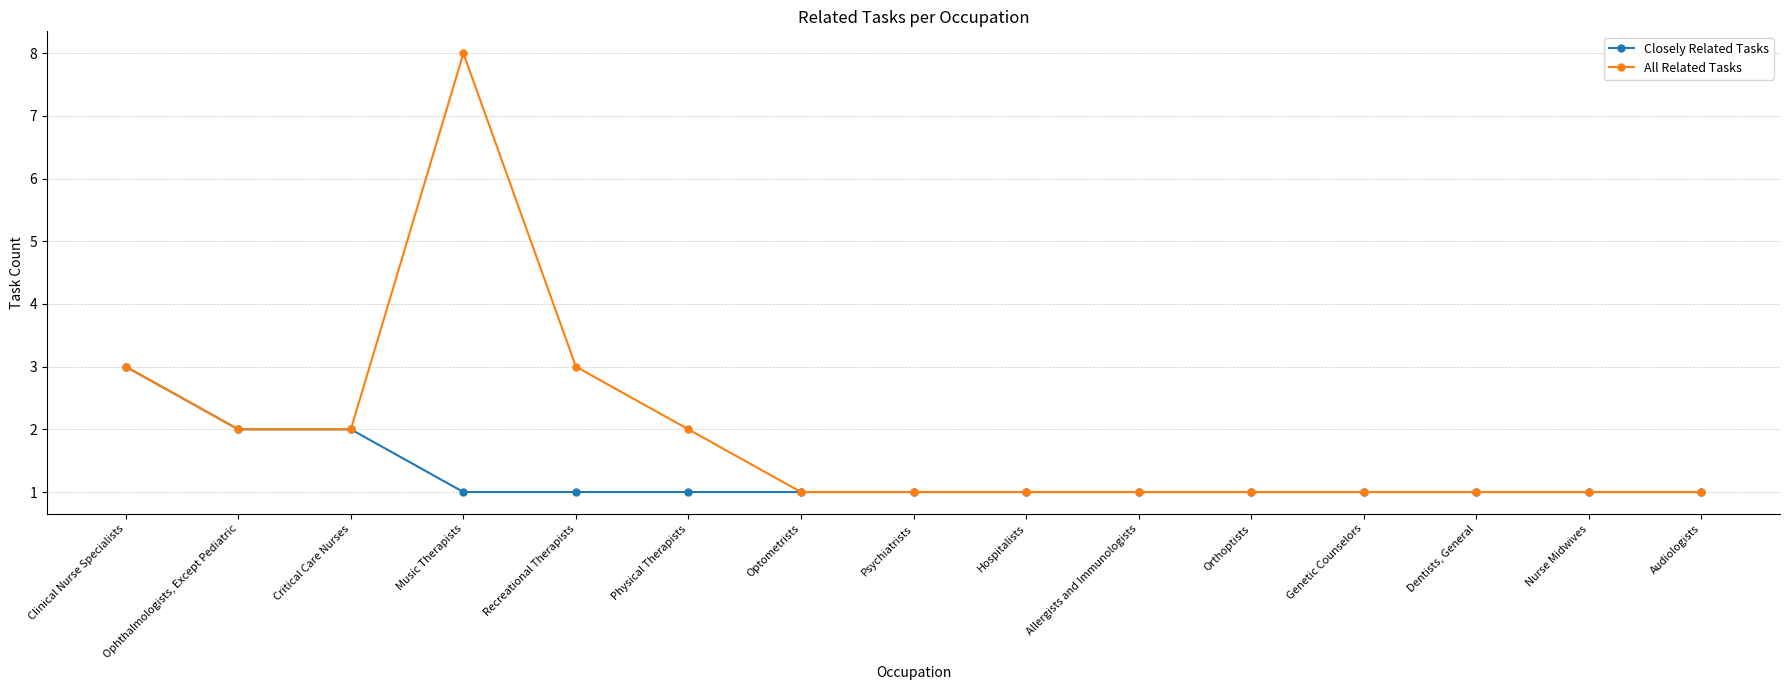

Is the value of All Related Tasks at Allergists and Immunologists greater than the value of Closely Related Tasks at Critical Care Nurses?

No